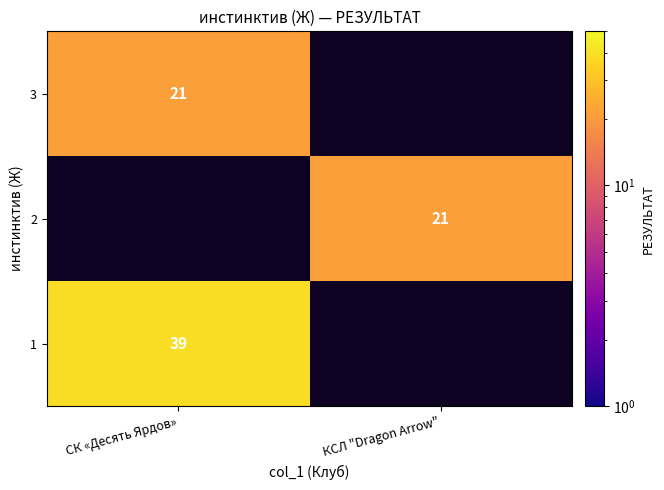

True or false: 3 has a value of 36 at СК «Десять Ярдов».

False